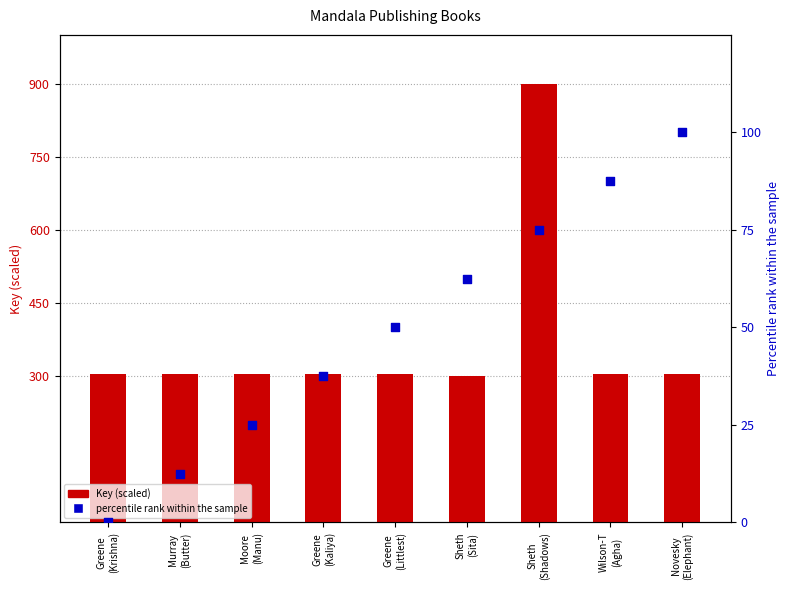

Which series has the widest spread of Y values?

Key (scaled)